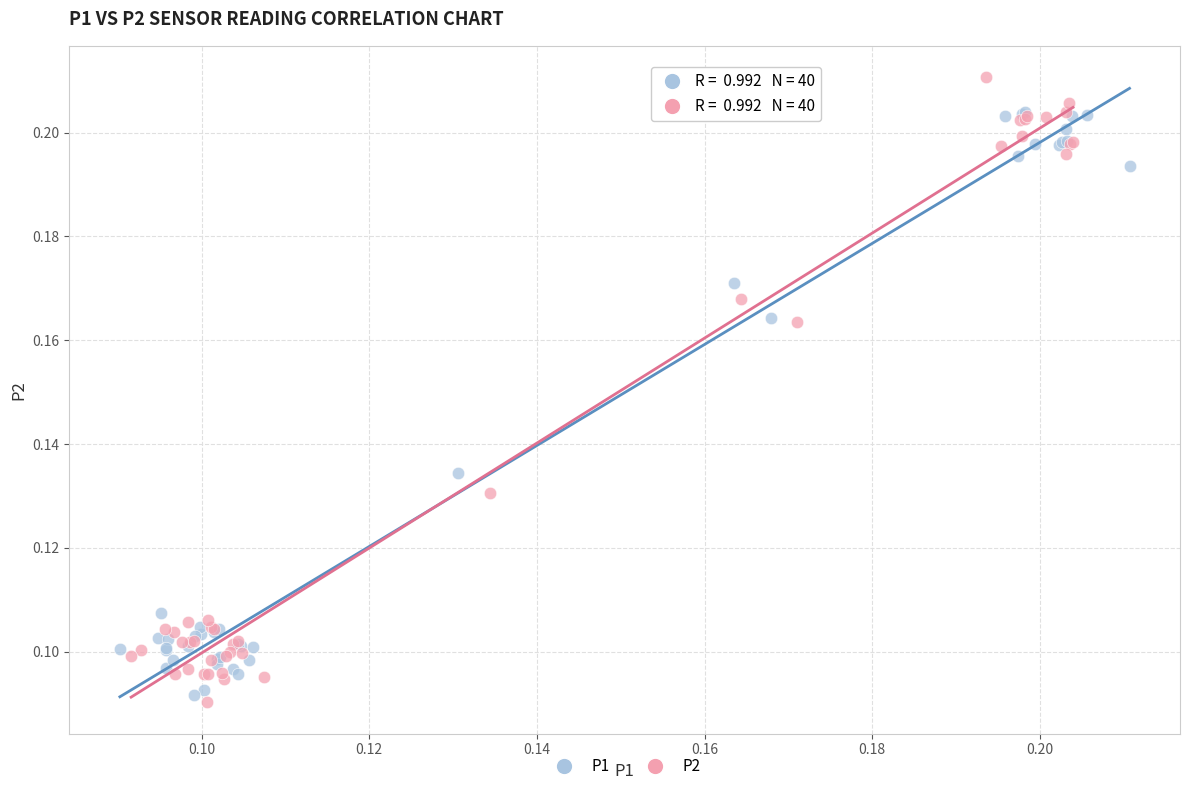

Which series reaches the maximum Y coordinate?

P2